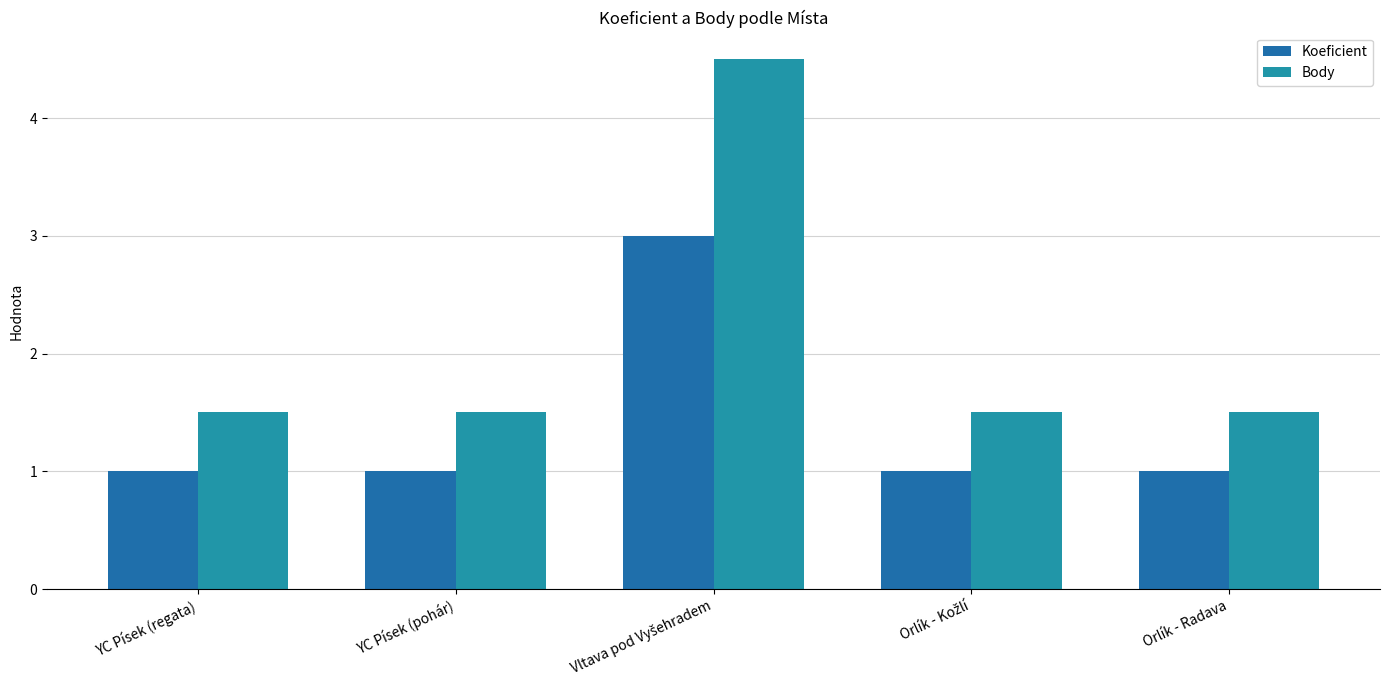

What is the label of the 2nd bar from the right?

Orlík - Kožlí